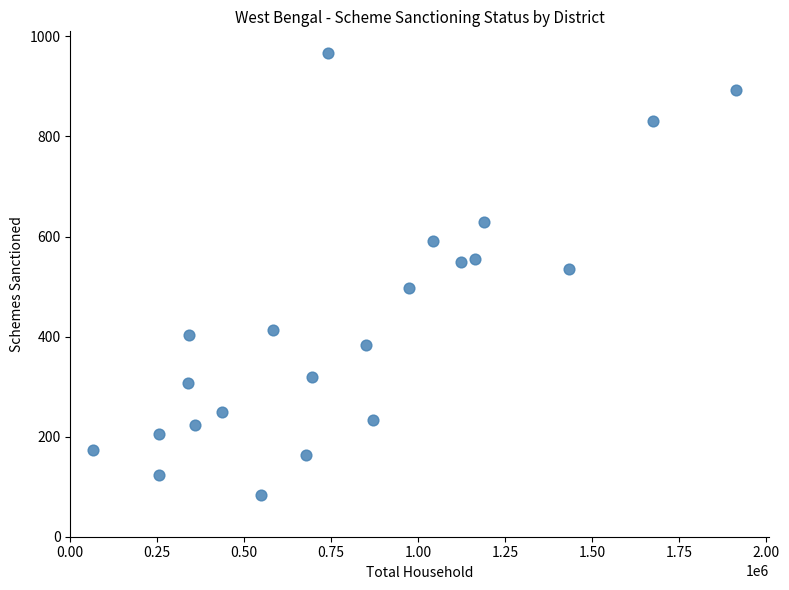

What Y value in the scatter plot is closest to 525?

536